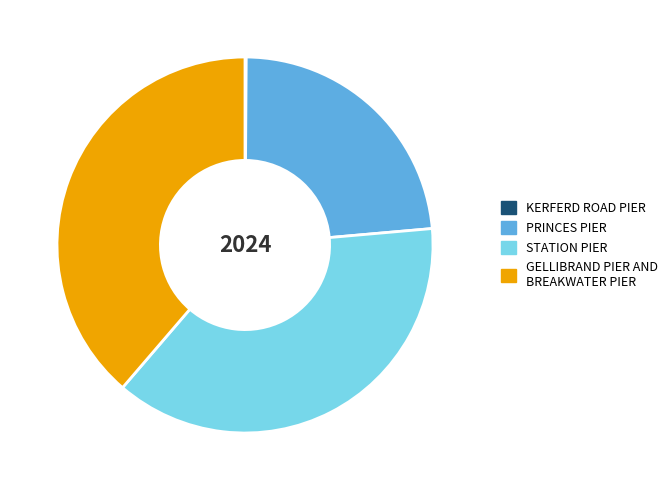

Is there a majority slice in this chart?

No